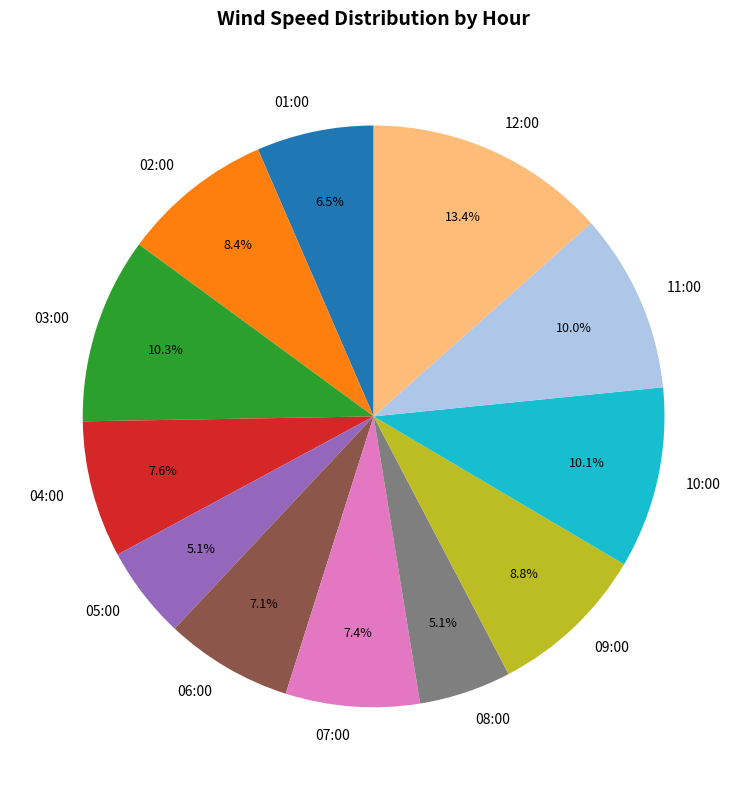

Does any single category account for the majority?

No